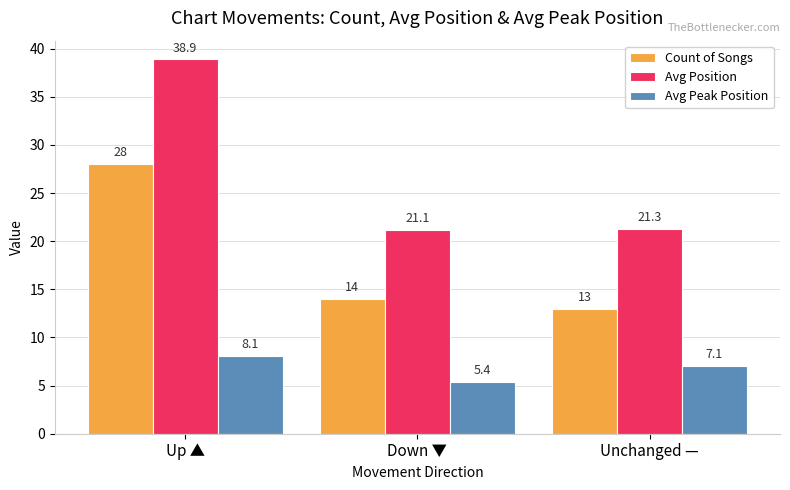

Reading left to right, extract all data points from this chart.

Count of Songs: Up ▲=28.0	Down ▼=14.0	Unchanged —=13.0
Avg Position: Up ▲=38.9	Down ▼=21.1	Unchanged —=21.3
Avg Peak Position: Up ▲=8.1	Down ▼=5.4	Unchanged —=7.1